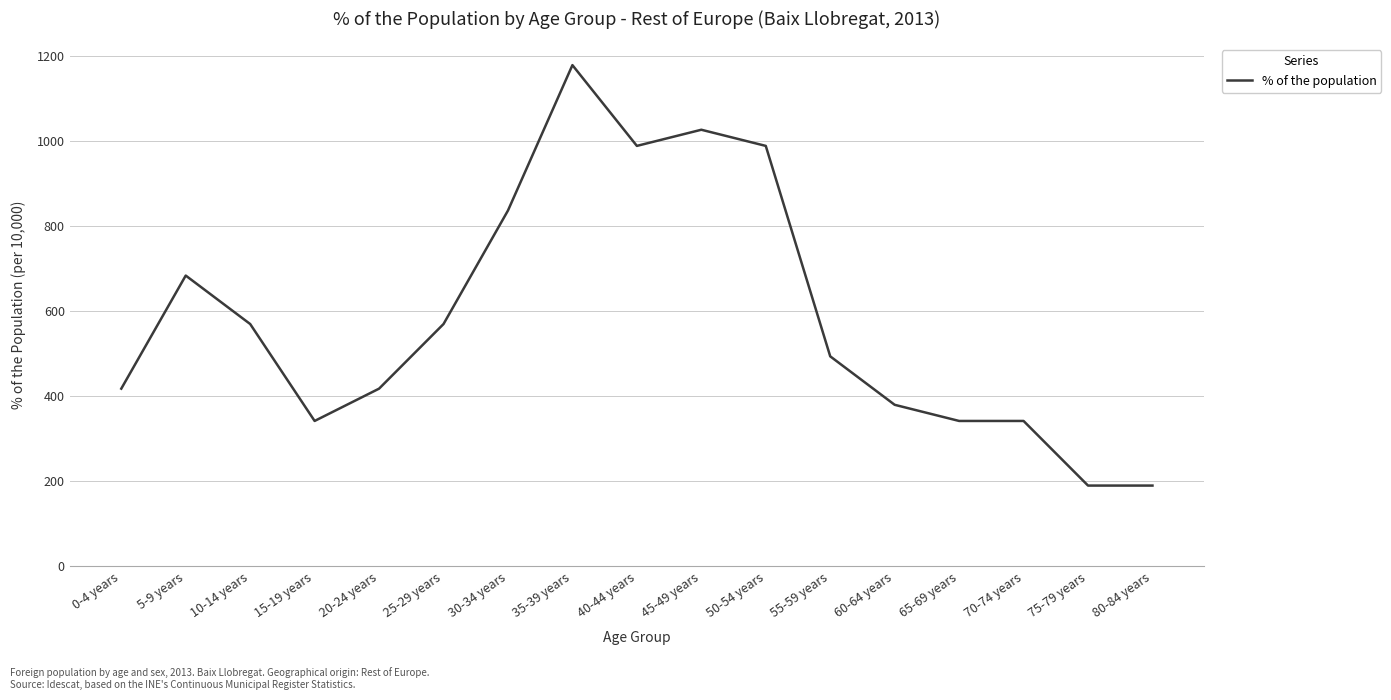

What is the minimum value shown in the chart?

190